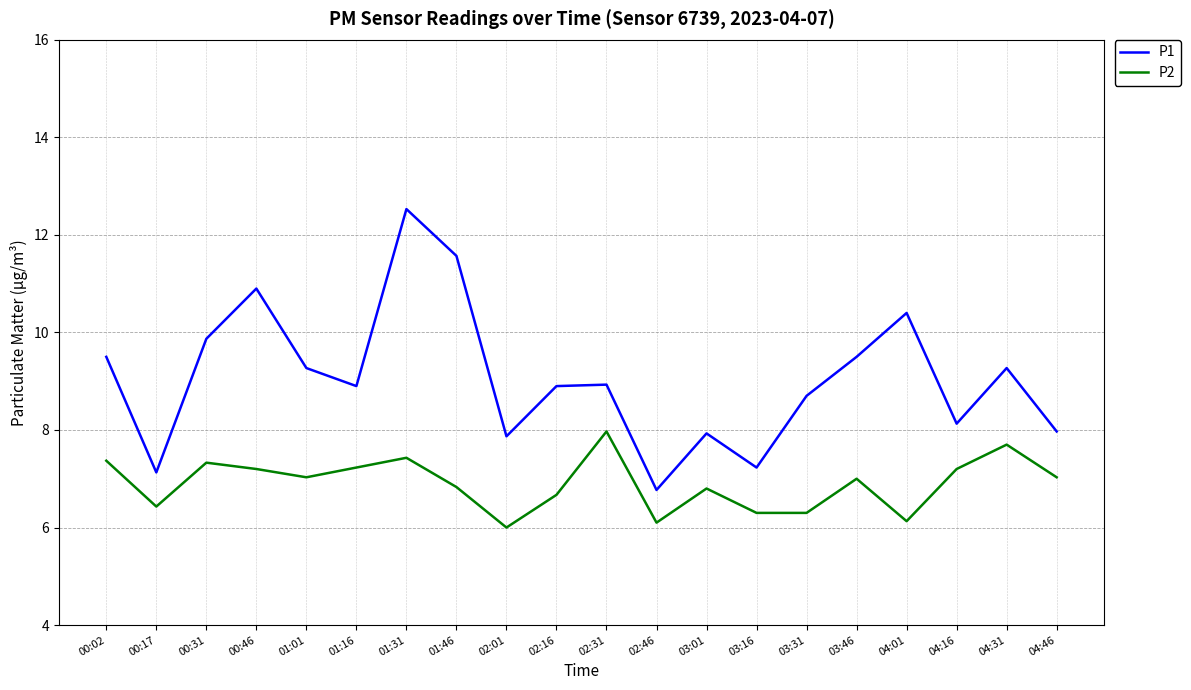

What are all the series names shown in the legend?

P1, P2